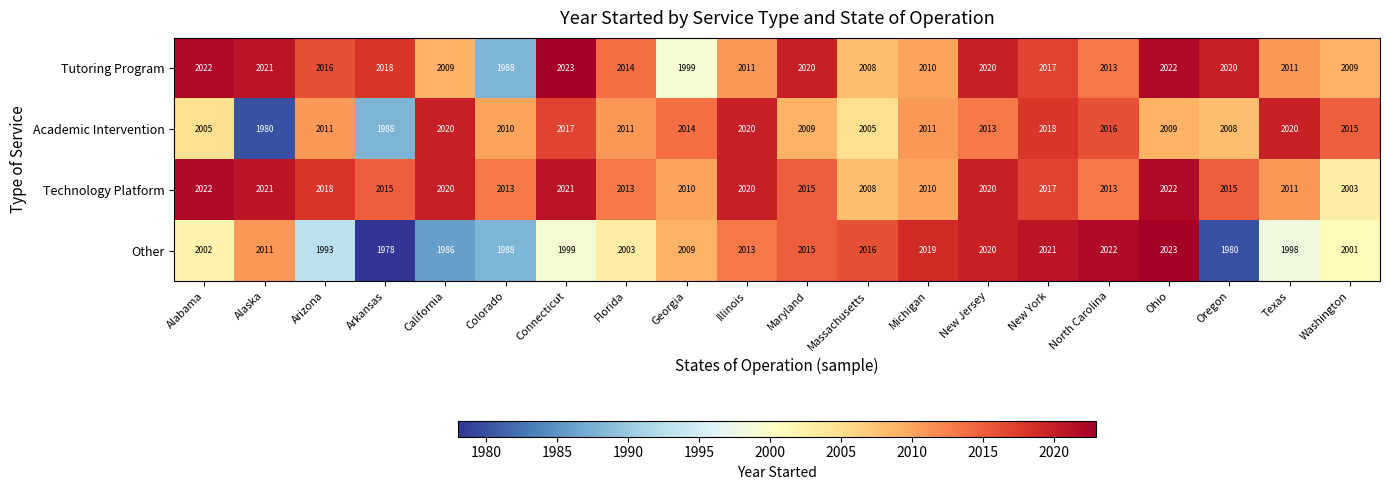

At which label does Tutoring Program first exceed 2016?

Alabama